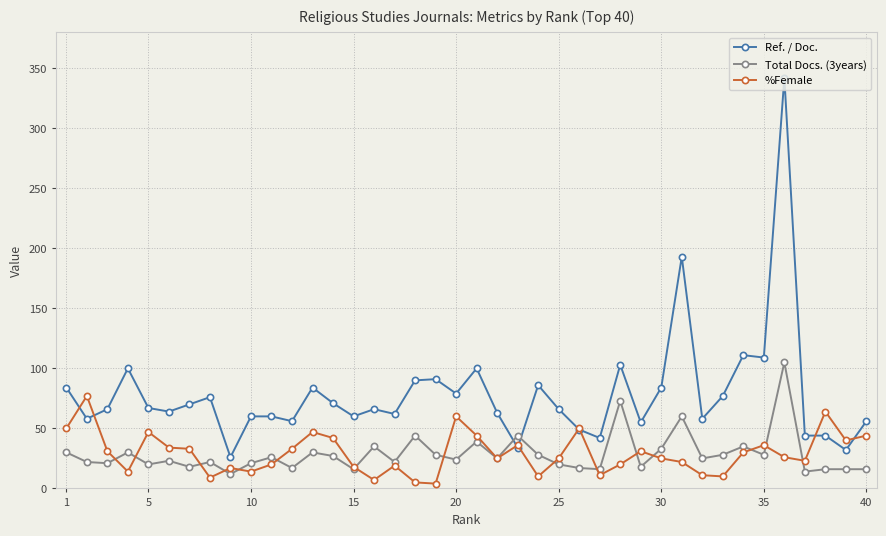

Which series has the largest range (max minus min)?

Ref. / Doc.